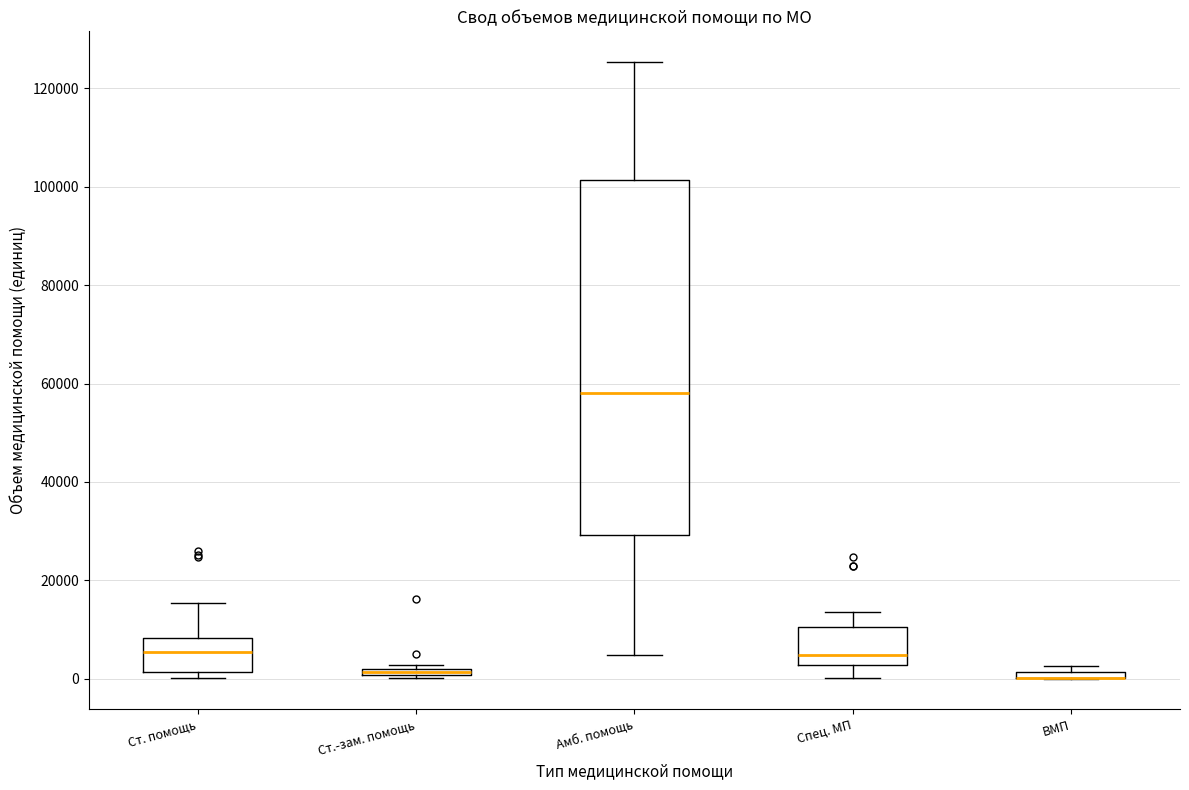

Which box is the tallest, from its lower edge to its upper edge?

Амб. помощь